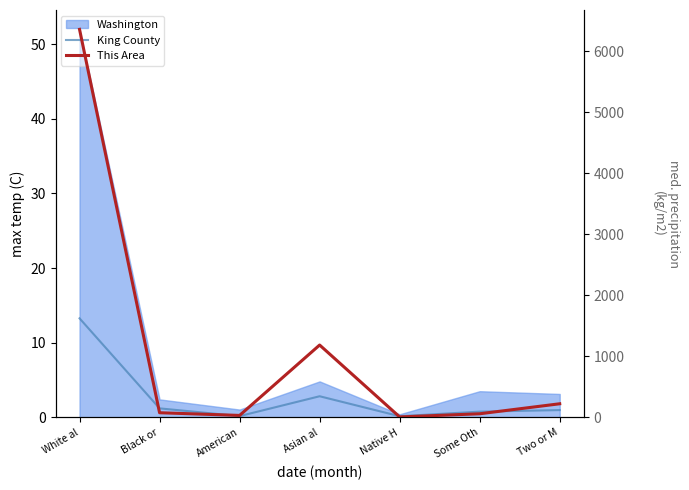

How many interior local valleys does the King County series have?

2